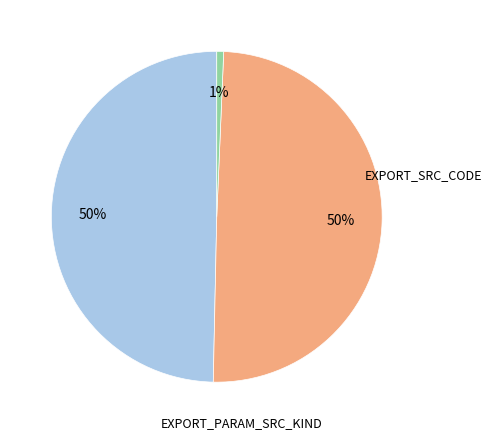

To the nearest percent, what is the average slice percentage?

33%